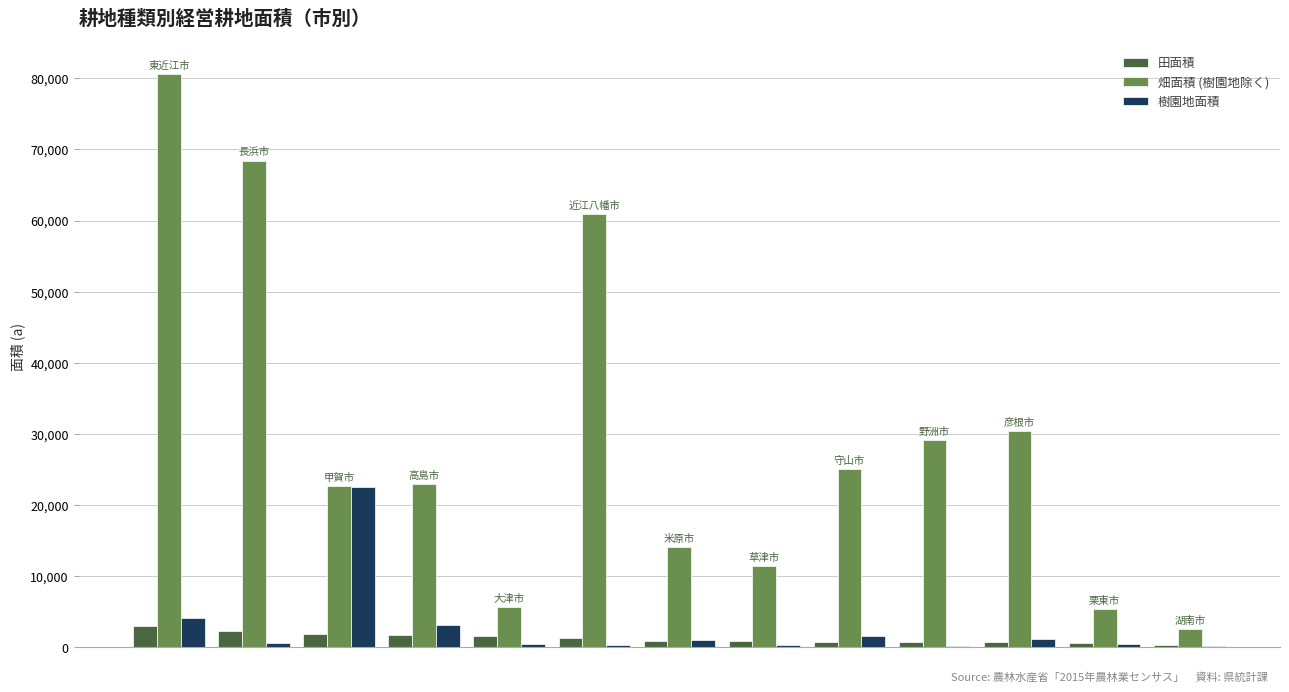

What is the highest value of the 樹園地面積 series?

22547